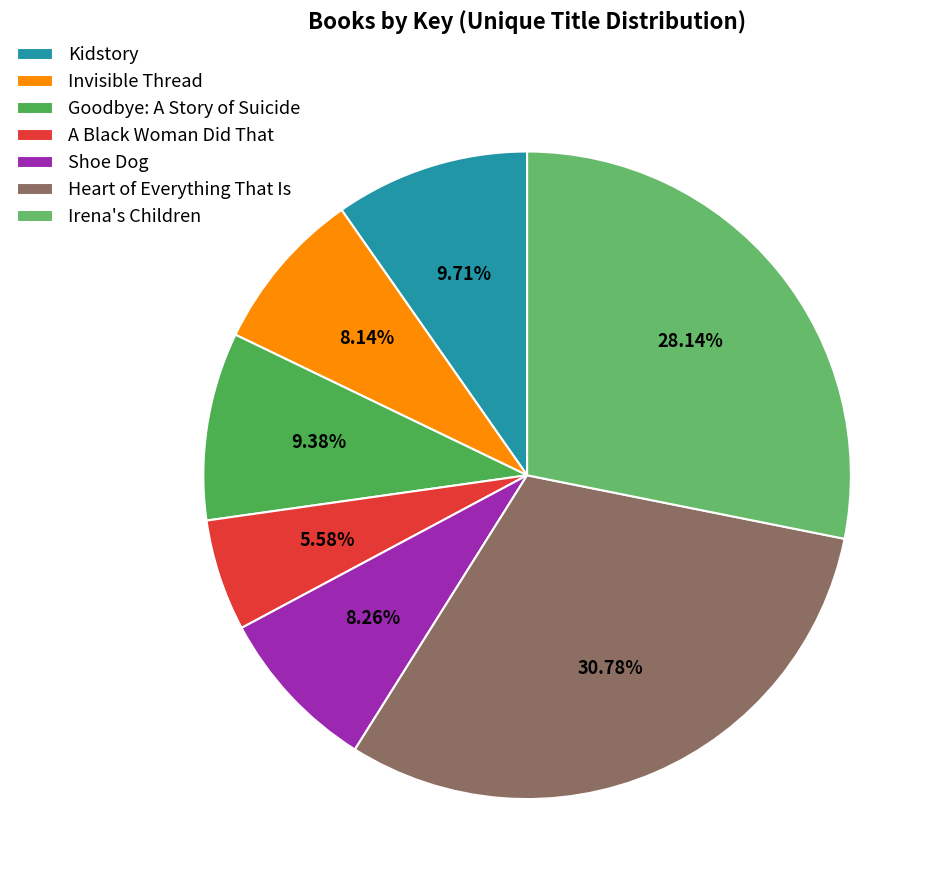

Is there a majority slice in this chart?

No